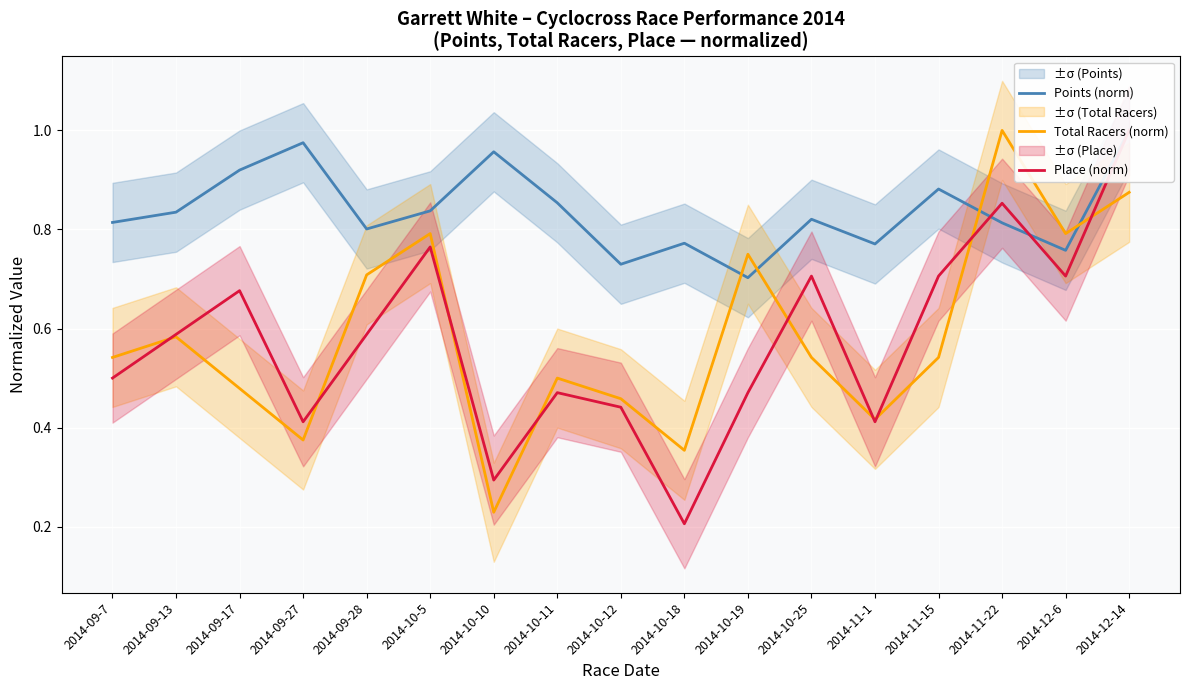

Which series ends up on top after the final intersection of Place (norm) and Points (norm)?

Points (norm)